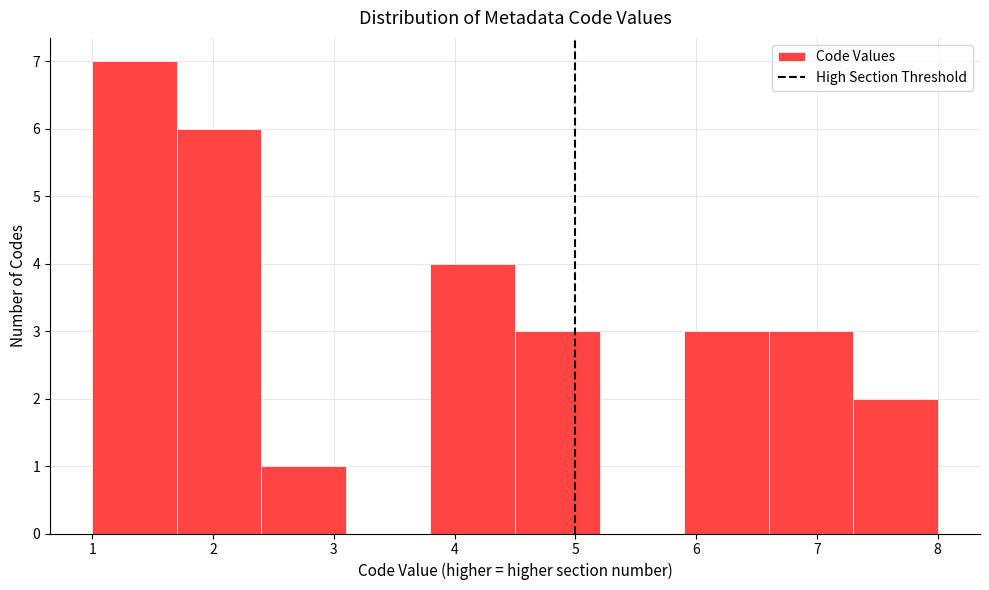

What is the height of the bar covering 5.9 to 6.6 on the x-axis? The values are not printed on the chart, so give them approximately, as read against the axis.

3